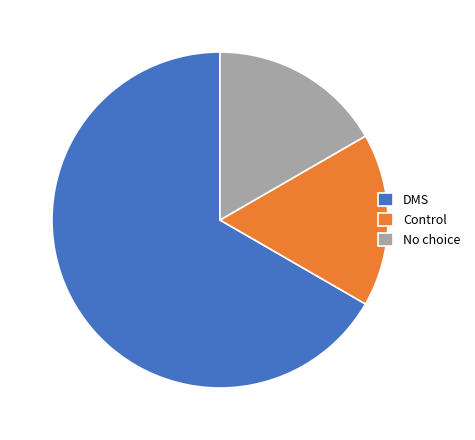

How many slices are in this pie chart?

3